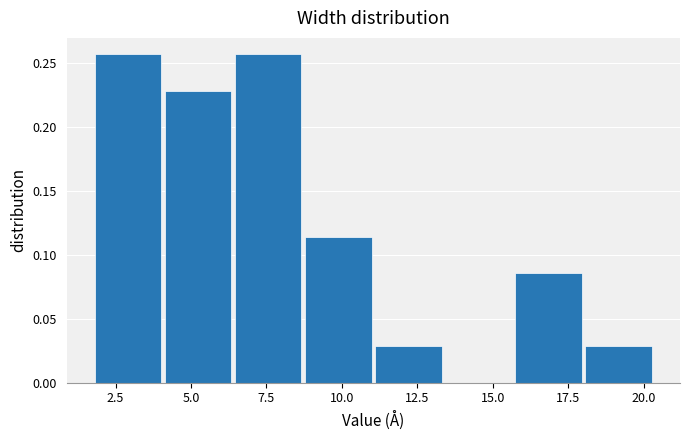

Reading left to right, transcribe this chart: for each bar, give the range it covers on the x-axis and its height. Neither the bar edges nor the heights are printed on the chart, so give them approximately, as read against the axes.

2.0 to 4.0: 0.255
4.0 to 6.5: 0.230
6.5 to 9.0: 0.255
9.0 to 11.0: 0.115
11.0 to 13.5: 0.030
13.5 to 16.0: 0
16.0 to 18.0: 0.085
18.0 to 20.5: 0.030